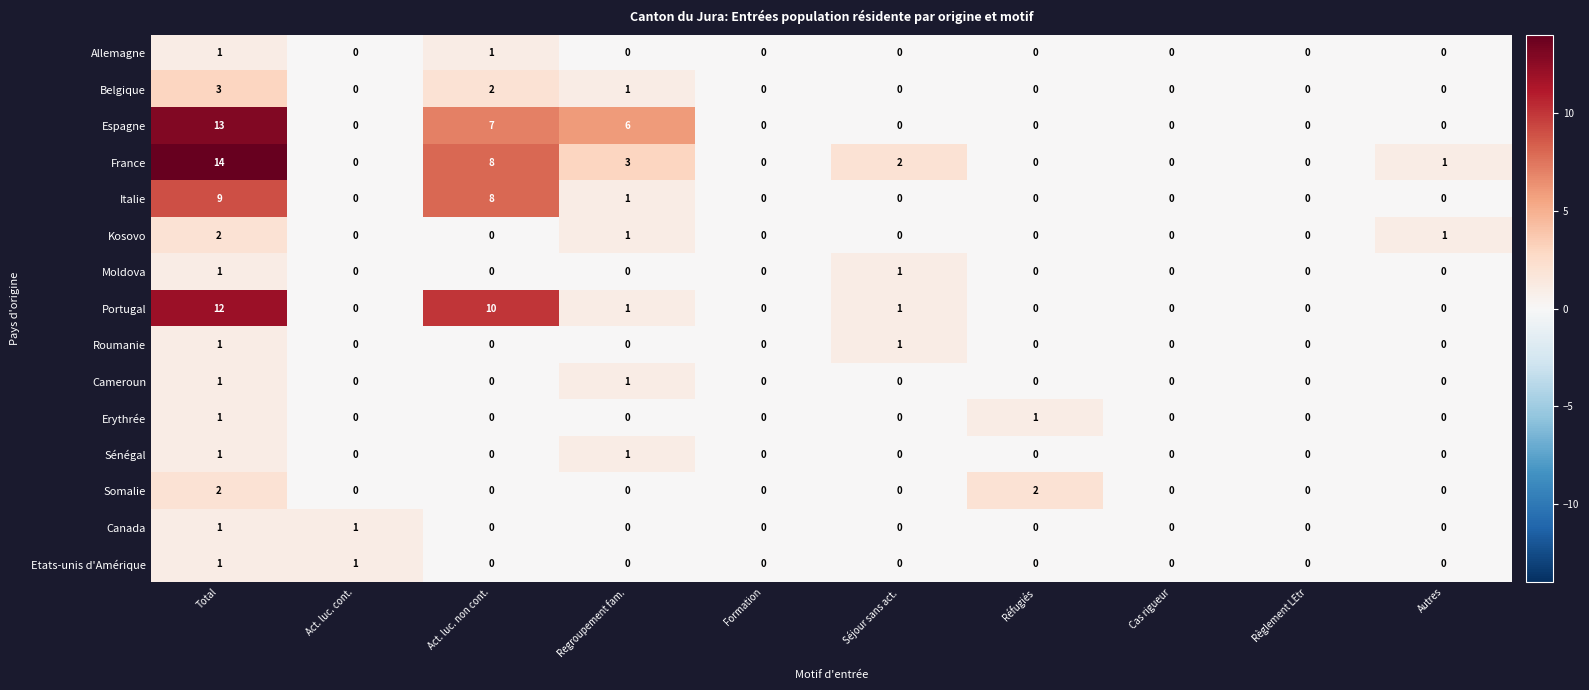

How many data points does each series have?

10